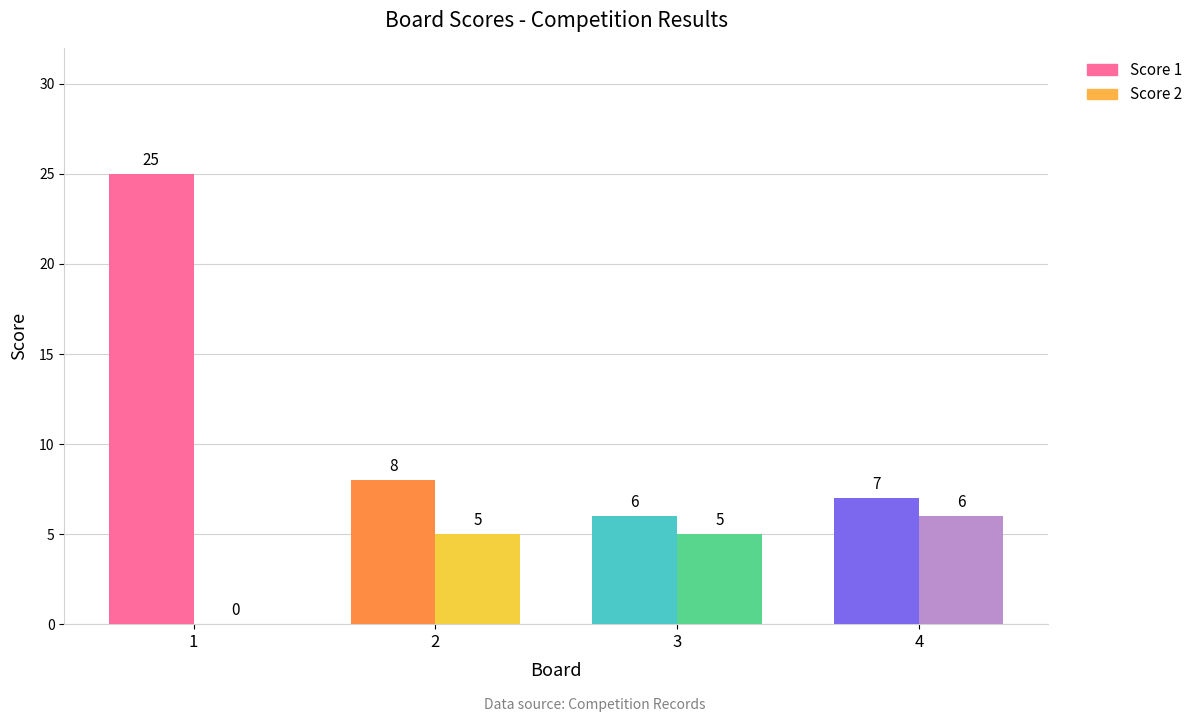

Where does the Score 2 series first go above 5?

4